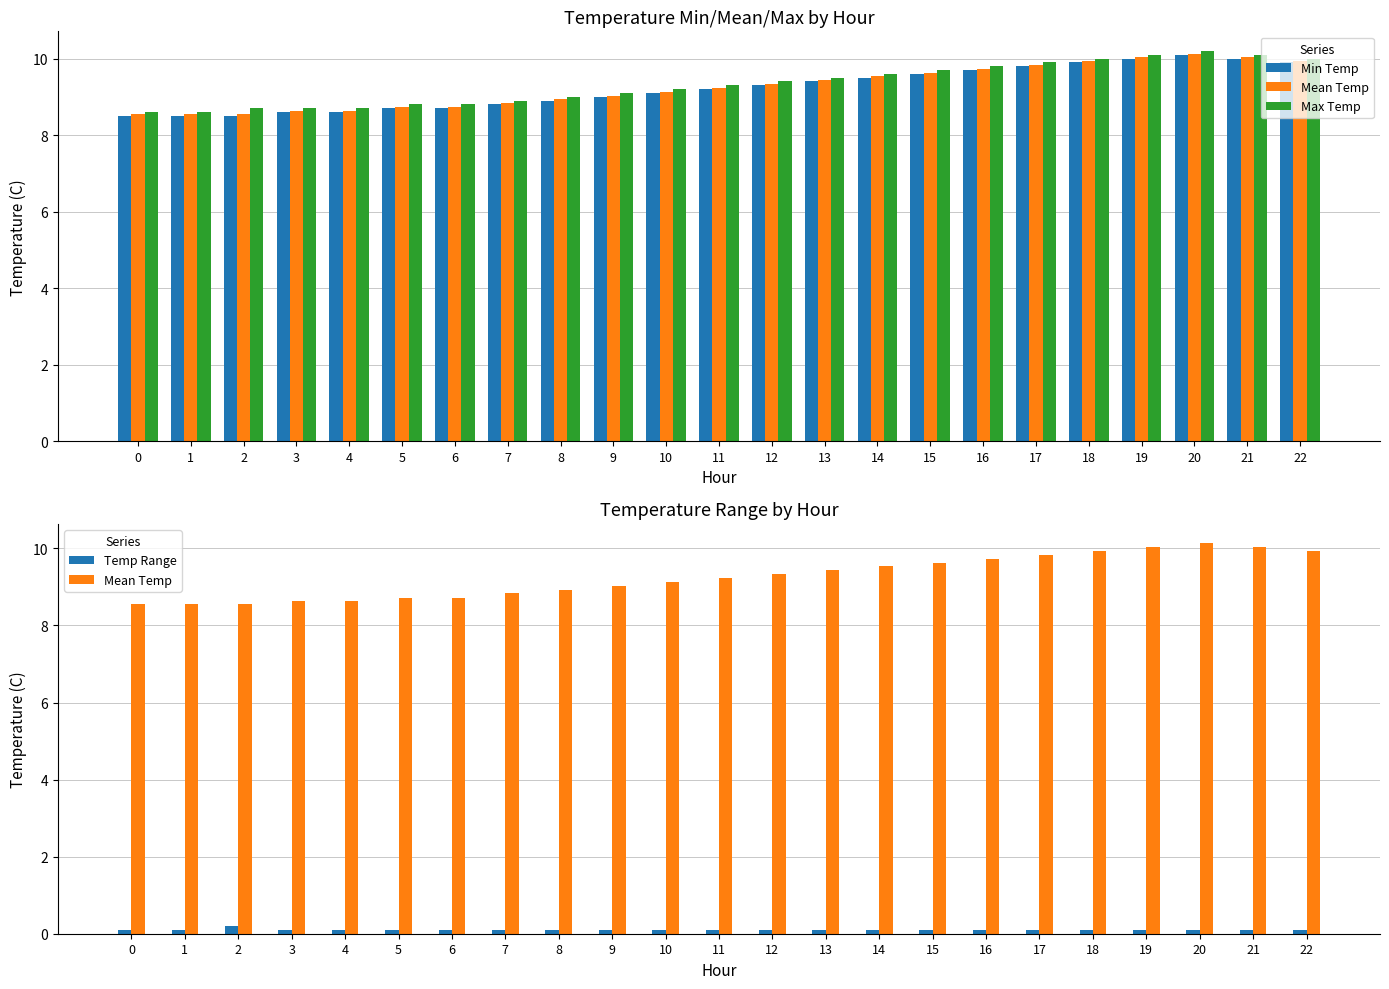

What is the sum of the Mean Temp values at 5 and 12?

18.1